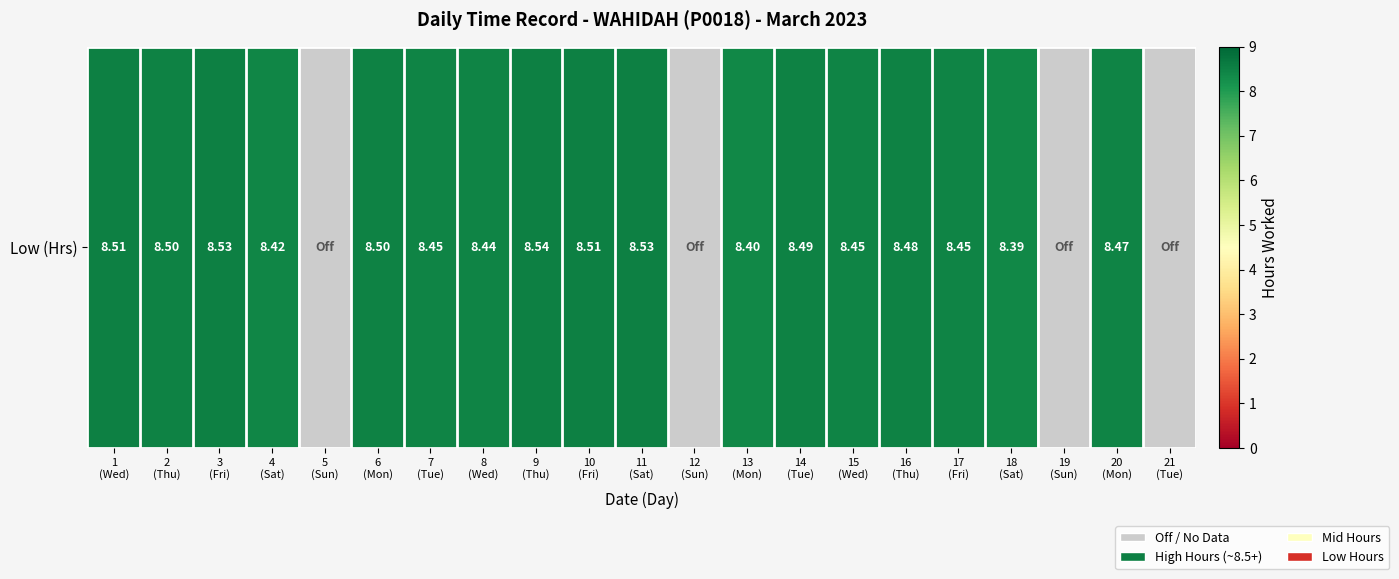

The chart shows a value of 8.4 at 18
(Sat). True or false?

True